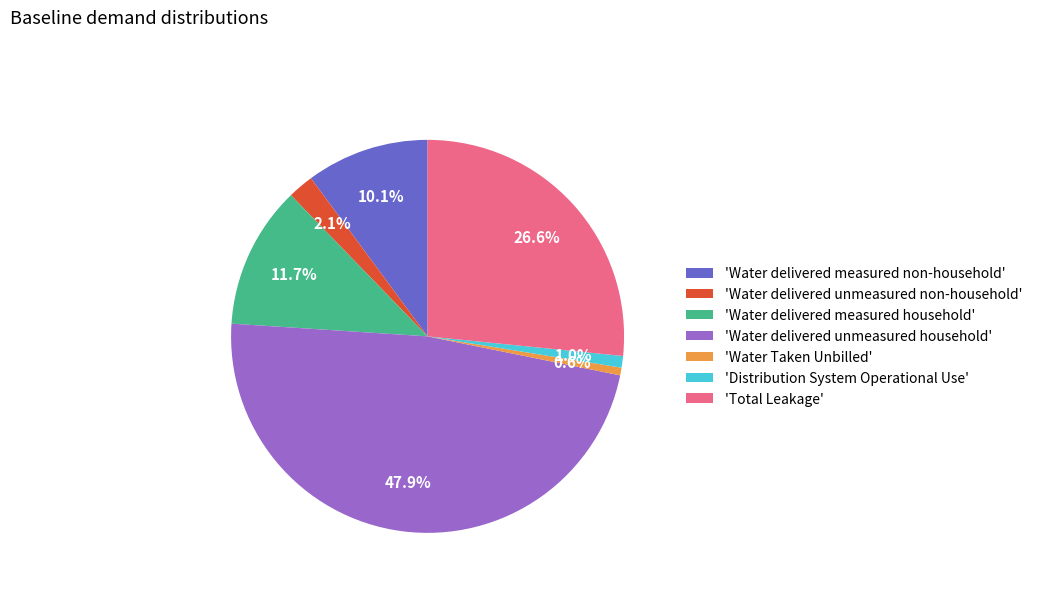

Which category has the biggest portion of the pie?

'Water delivered unmeasured household'